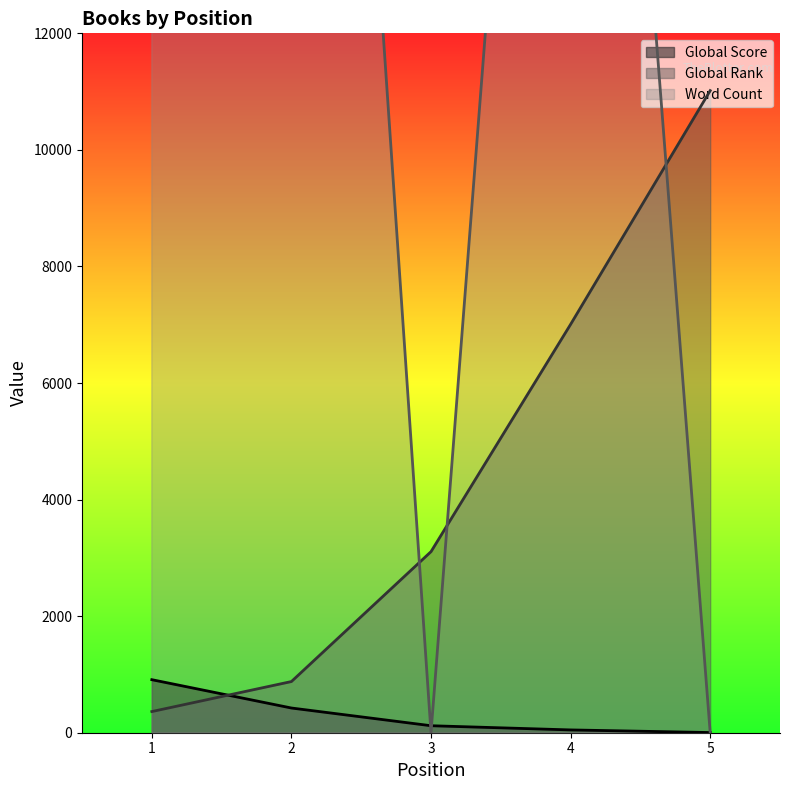

What is the difference between the second highest and second lowest values in the Global Rank series?

6129